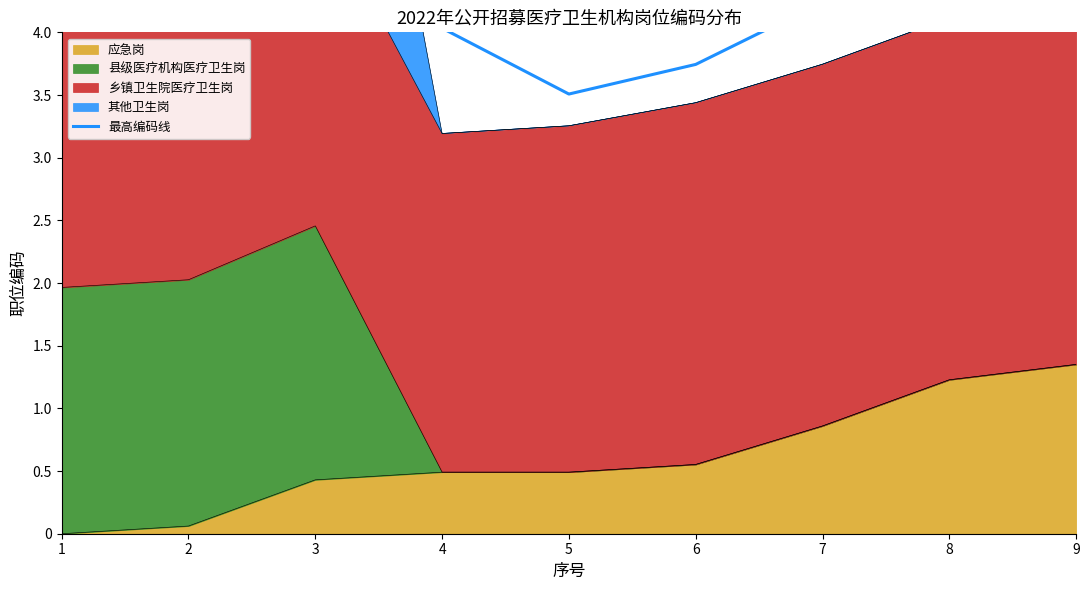

At which category does the data reach its first local valley?

5